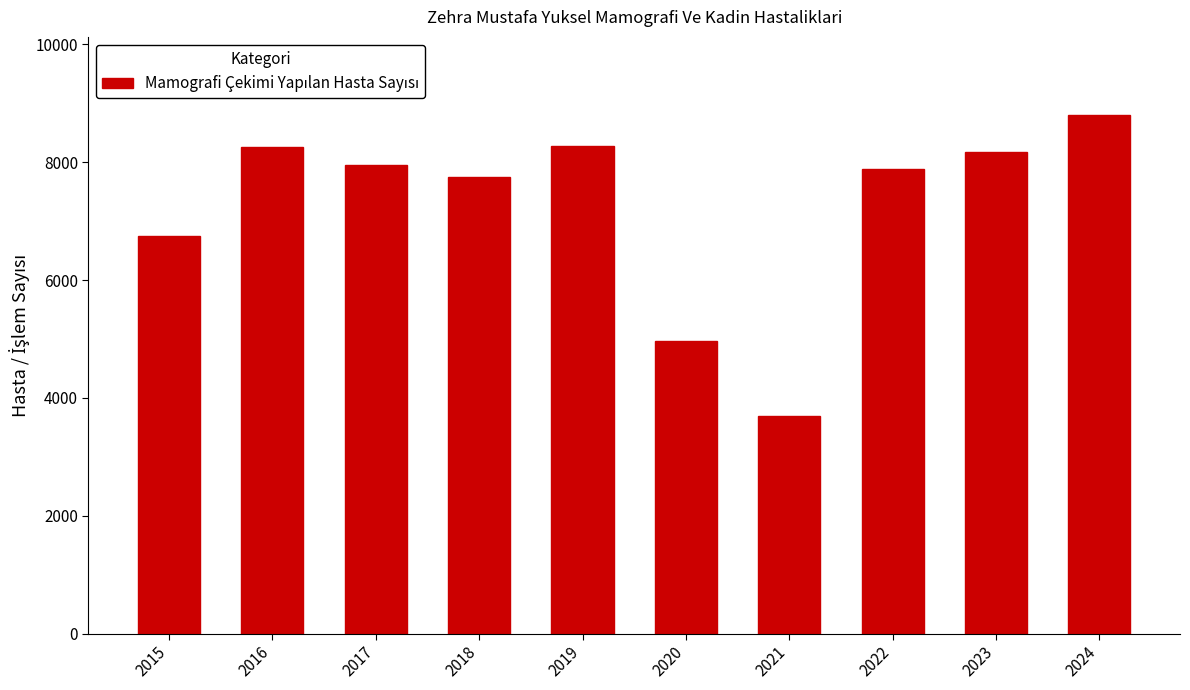

The chart shows a value of 4963 at 2020. True or false?

True